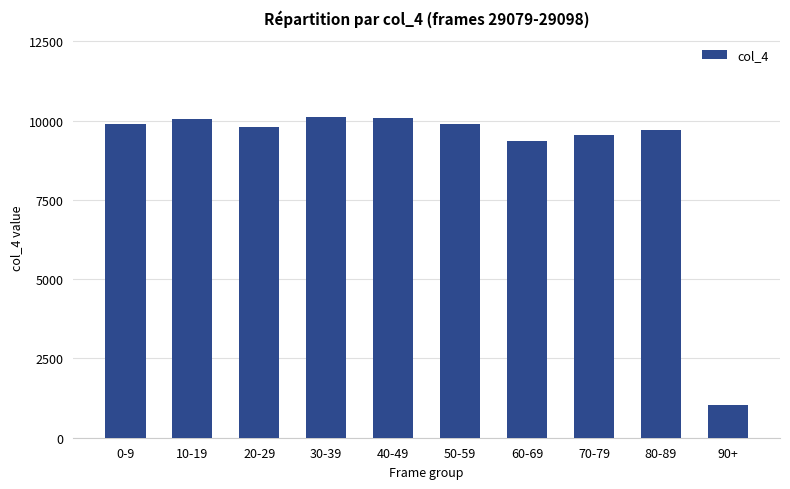

What is the label of the 2nd bar from the right?

80-89